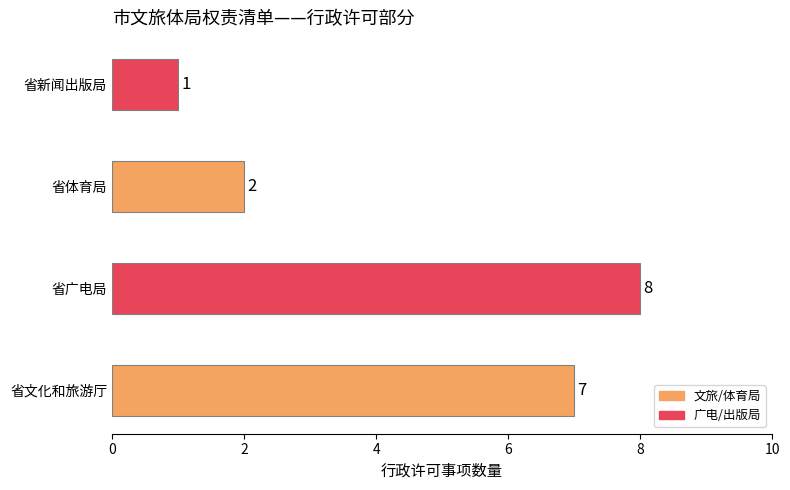

The chart shows a value of 4 at 省文化和旅游厅. True or false?

False